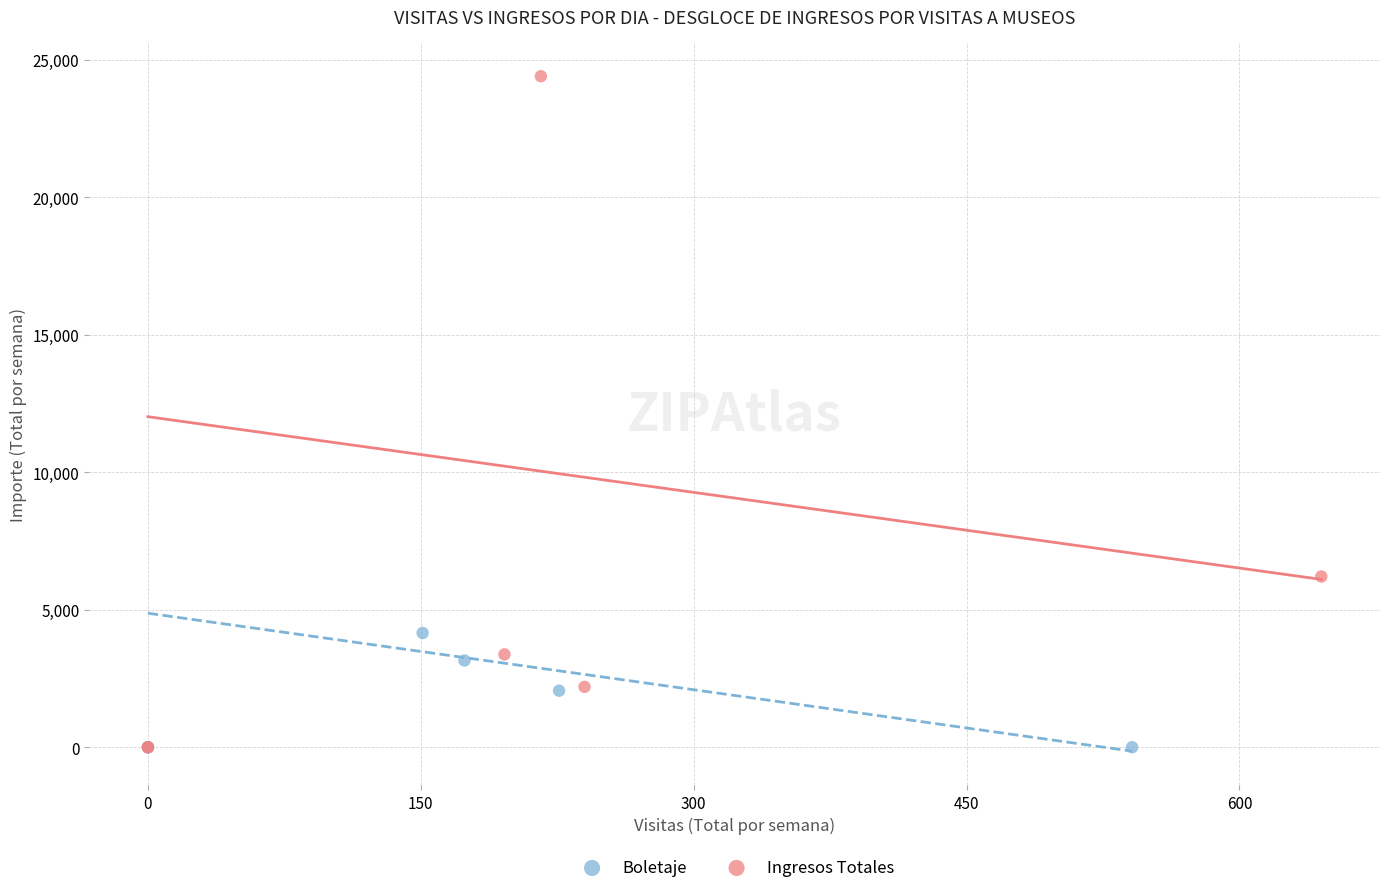

Which series has the widest spread of Y values?

Ingresos Totales